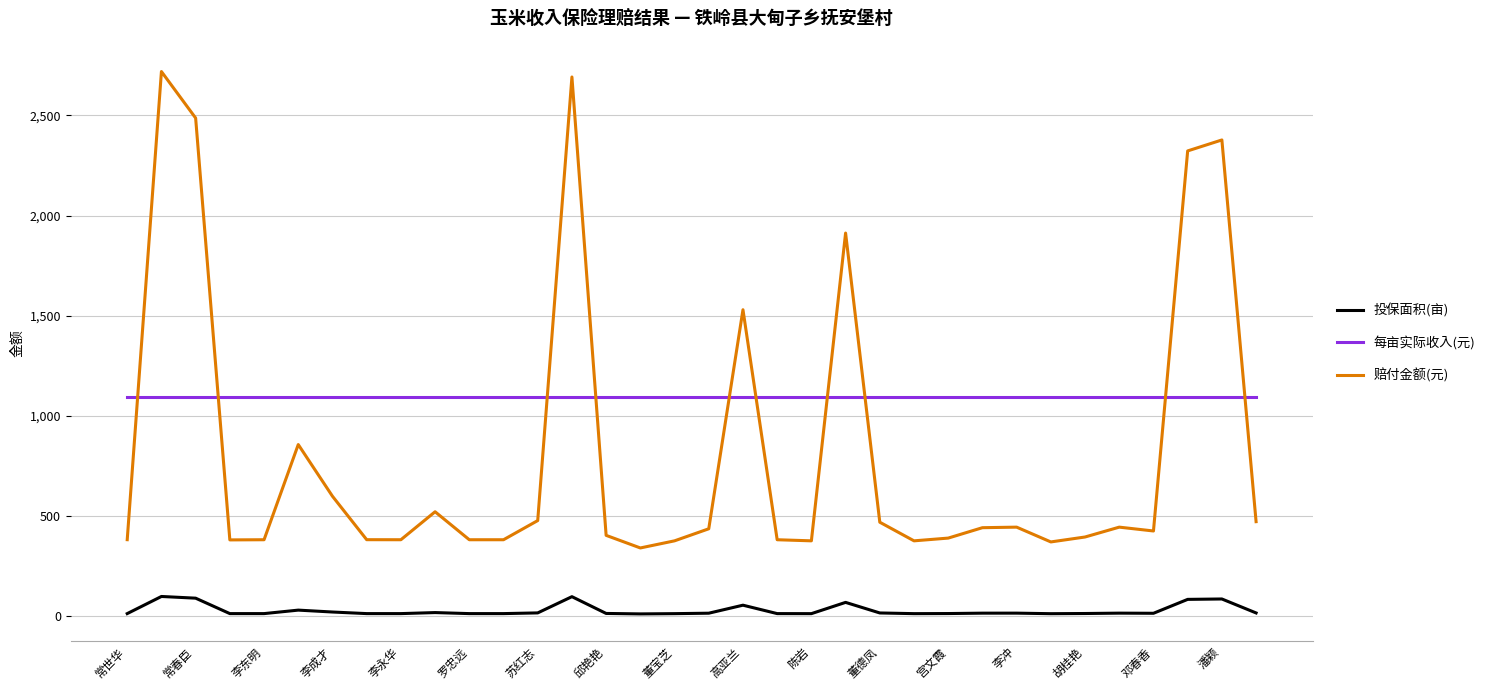

What is the difference between the maximum and minimum values in the 投保面积(亩) series?

87.0